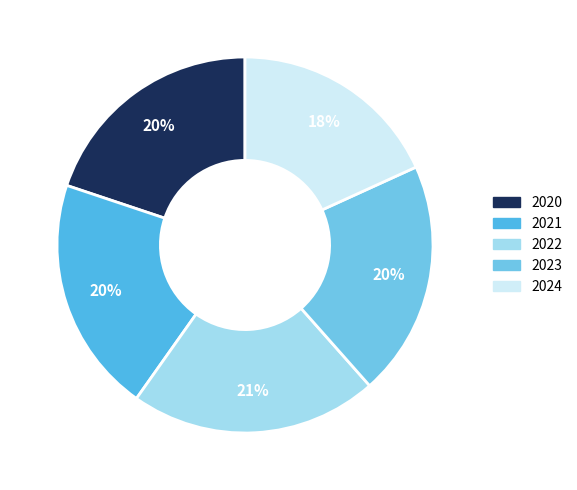

To the nearest percent, what is the difference between the largest and smallest slice percentages?

3%